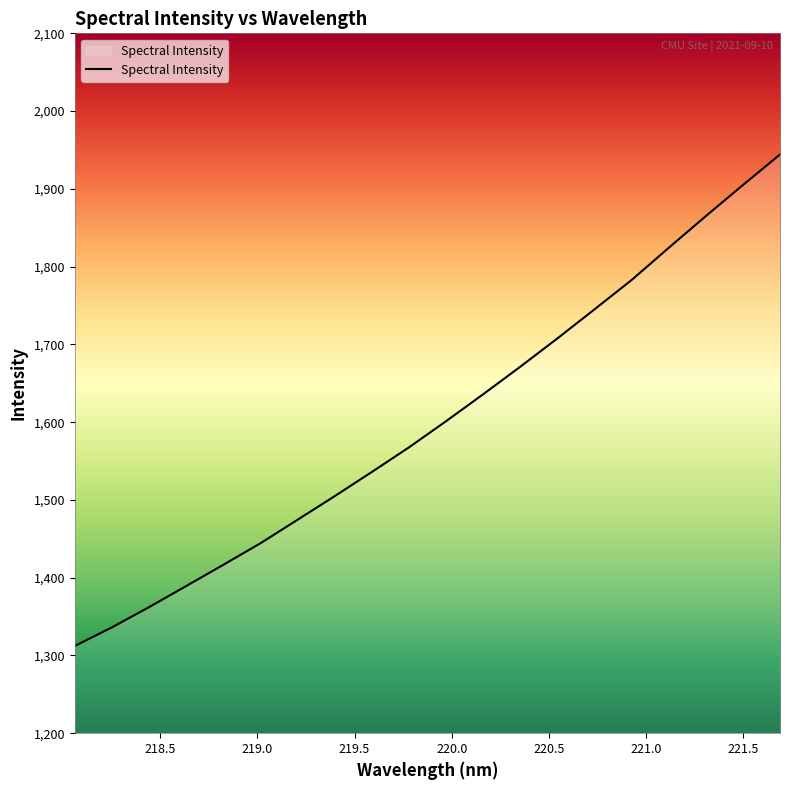

What is the smallest value displayed?

1312.2